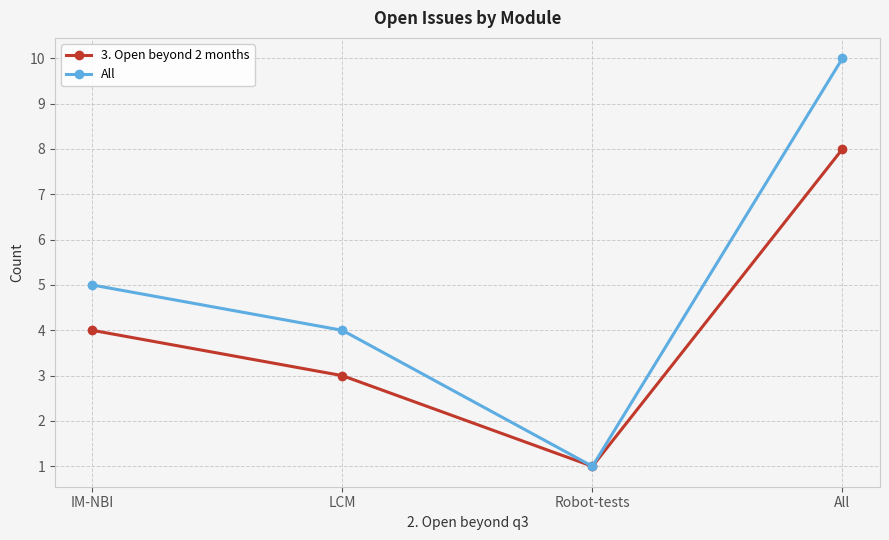

What is the maximum value for 3. Open beyond 2 months?

8